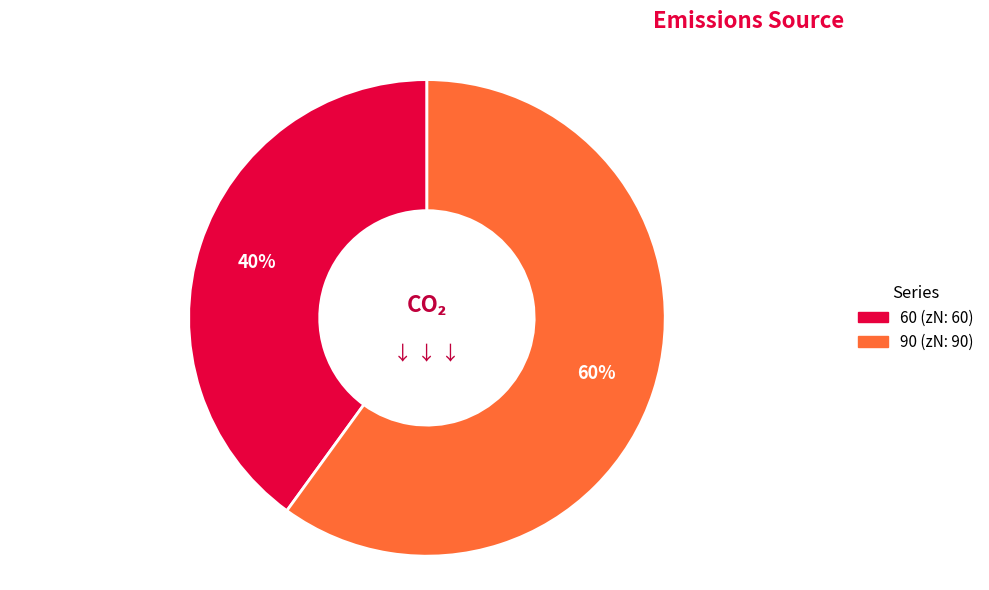

Is there a majority slice in this chart?

Yes